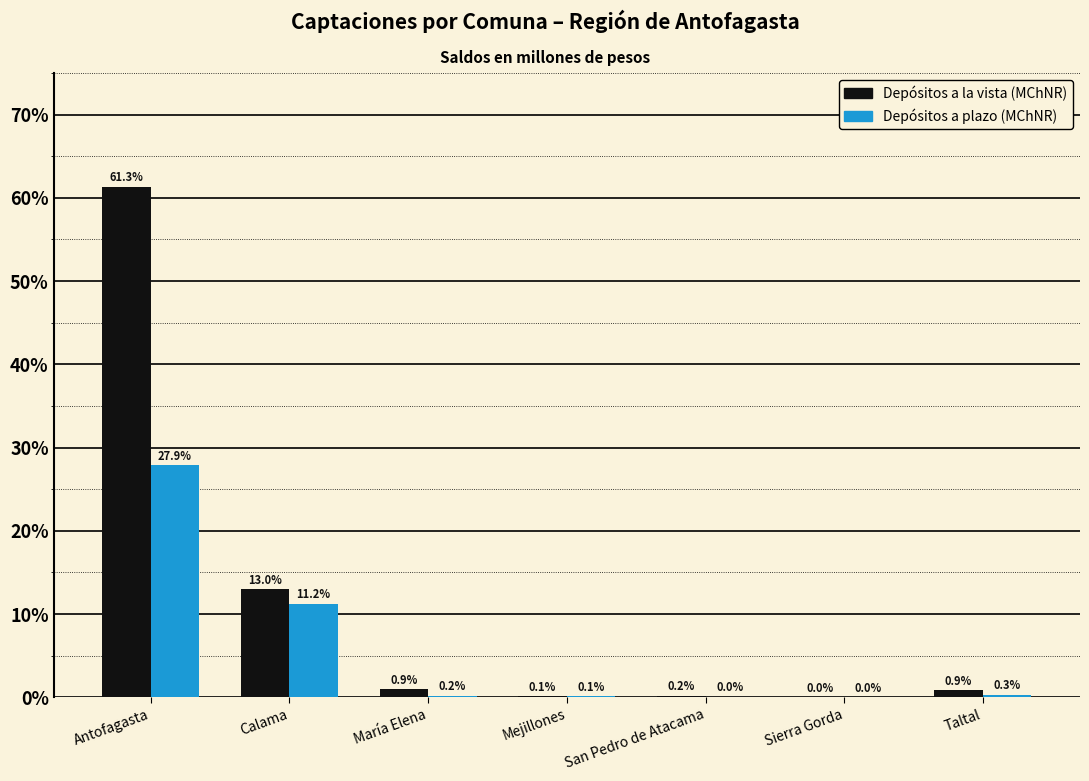

Between Antofagasta and Sierra Gorda, which series saw the biggest shift?

Depósitos a la vista (MChNR)